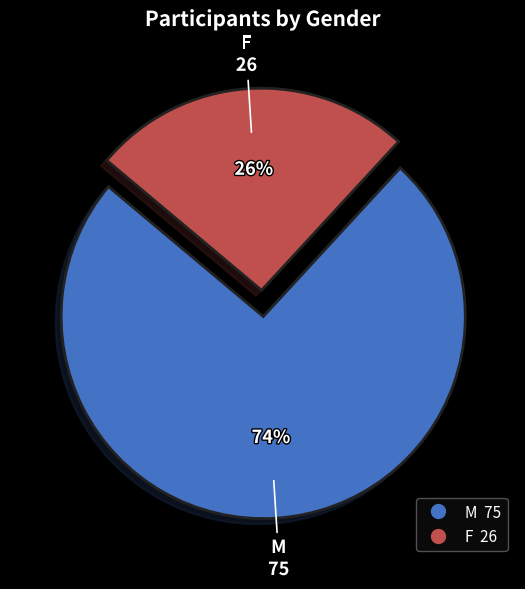

Is the sum of M and F greater than half?

Yes